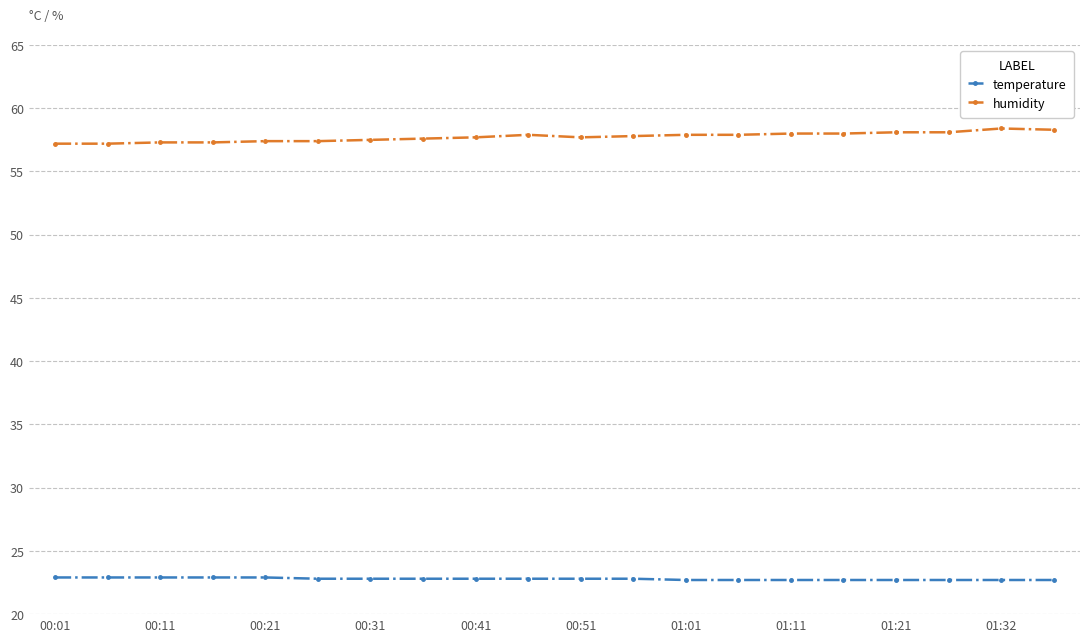

Does the chart have visible grid lines?

Yes